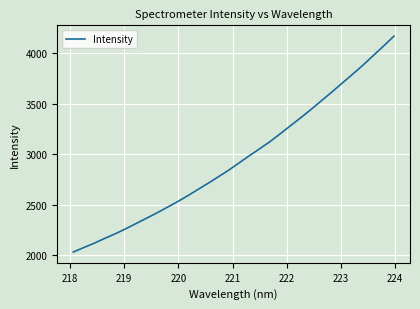

What is the maximum value shown in the chart?

4171.0